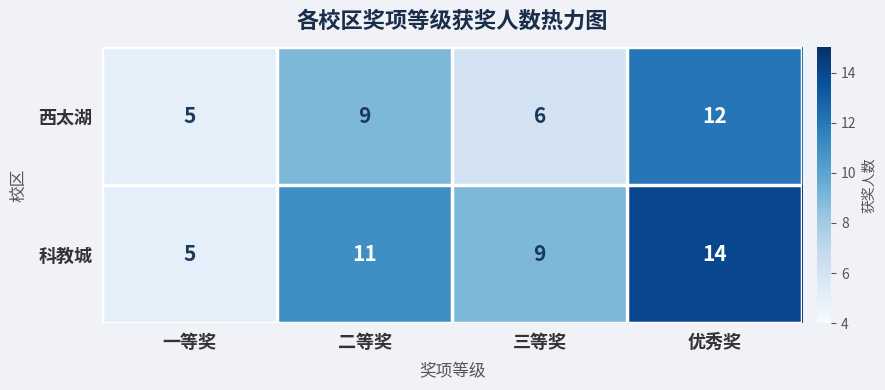

How many 西太湖 values are between 6 and 12?

3